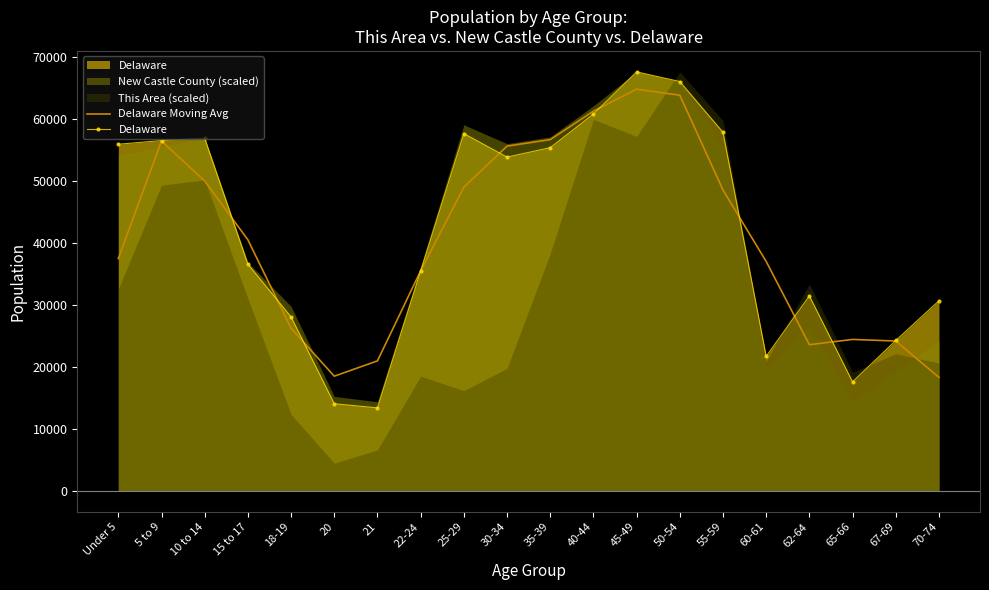

Which series has the widest spread of values?

Delaware